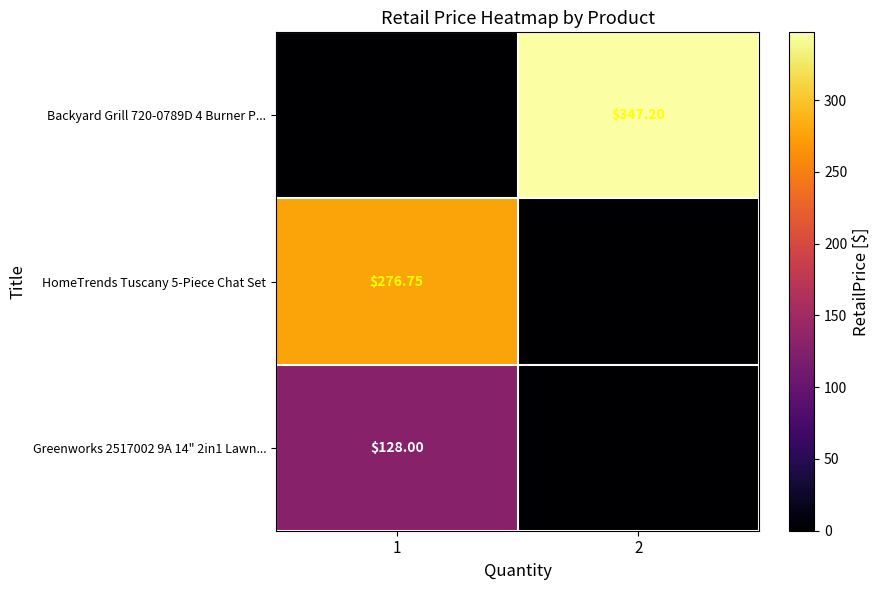

What is the sum of all HomeTrends Tuscany 5-Piece Chat Set values?

276.8